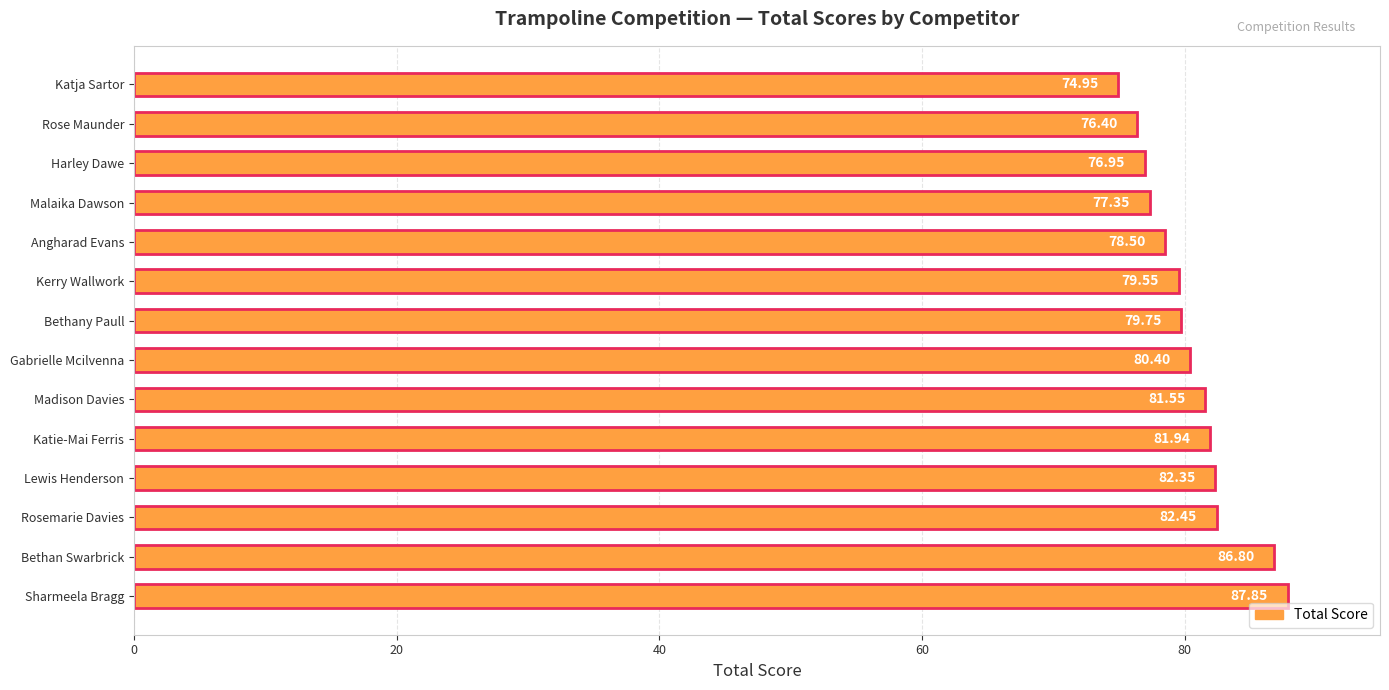

Approximately how many times larger is the value at Harley Dawe compared to Rose Maunder?

1.0